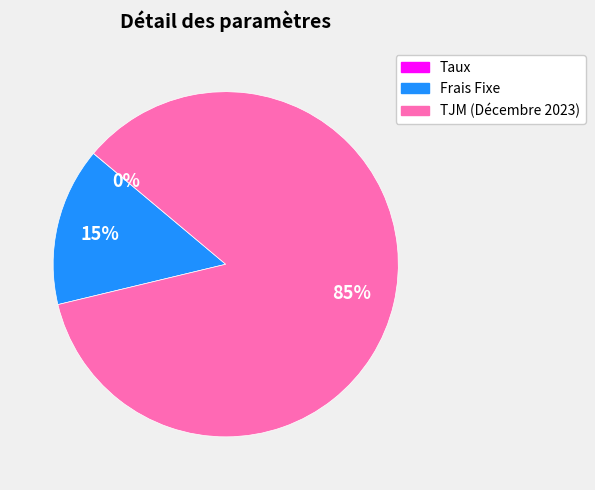

Is it true that TJM (Décembre 2023) is 97% of the pie?

False